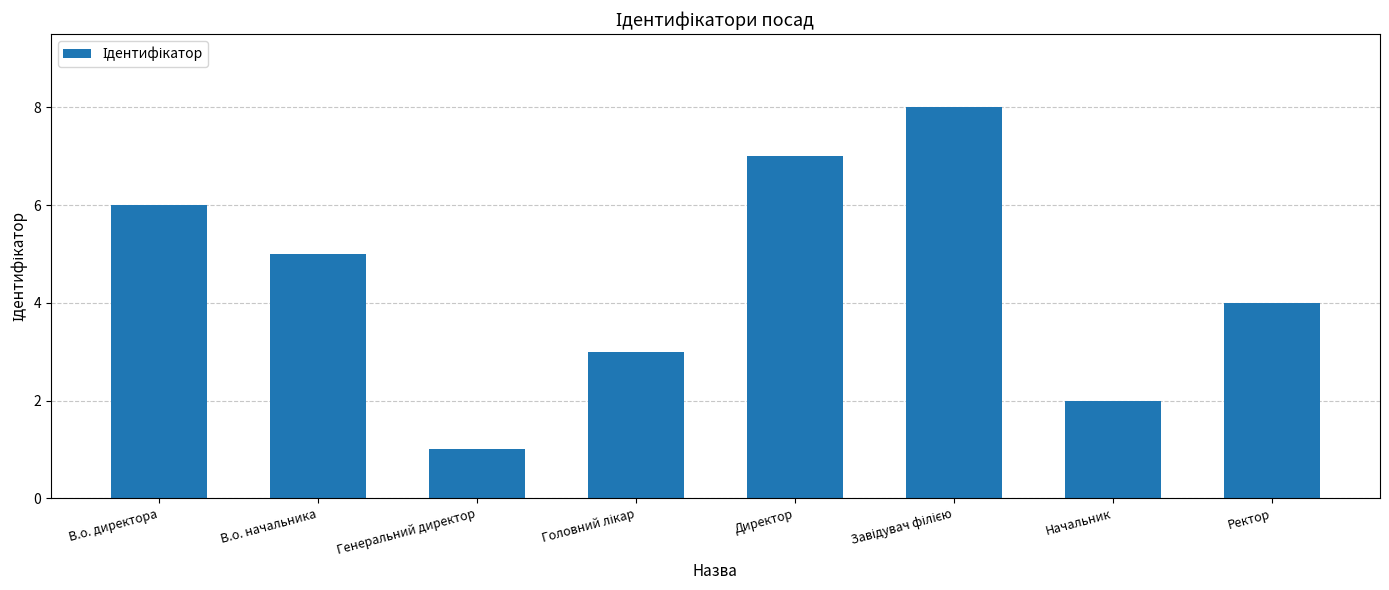

The value at Генеральний директор is 0. True or false?

False